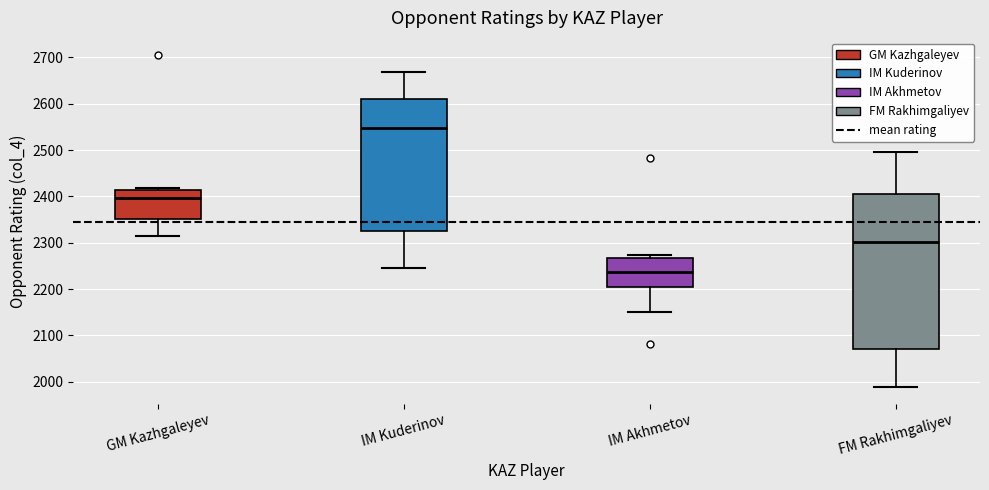

Reading left to right, transcribe this box plot: for each box, give where its median line is, the range the box spans, and where its two whiskers end, as read against the y-axis. The values are not printed on the chart, so give them approximately, as read against the axis.

GM Kazhgaleyev: median 2400, box 2350 to 2410, whiskers 2310 to 2420
IM Kuderinov: median 2550, box 2330 to 2610, whiskers 2250 to 2670
IM Akhmetov: median 2240, box 2210 to 2270, whiskers 2150 to 2270 (just above the box's upper edge)
FM Rakhimgaliyev: median 2300, box 2070 to 2410, whiskers 1990 to 2500